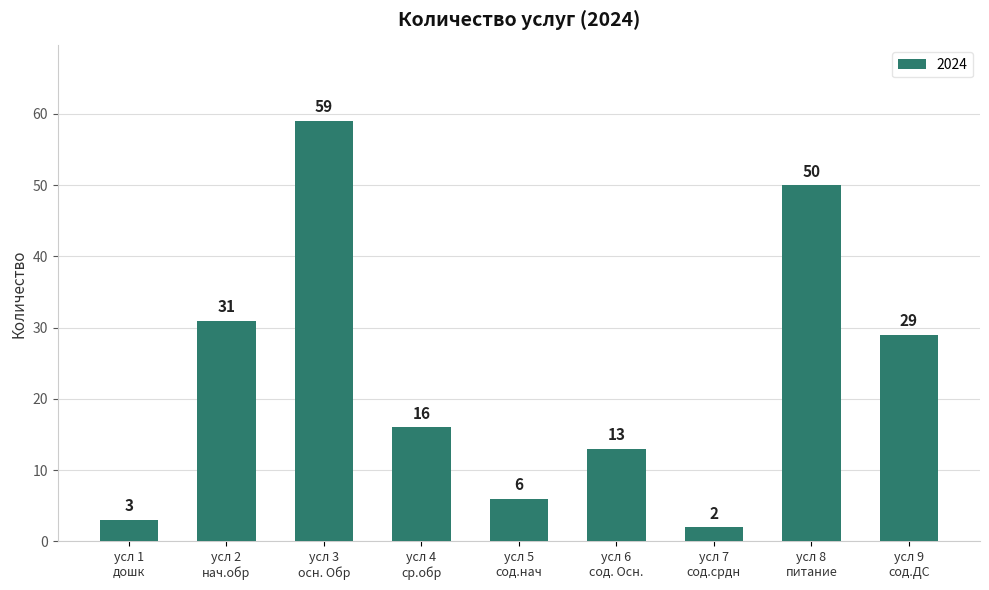

What is the value of the 8th bar from the left?

50